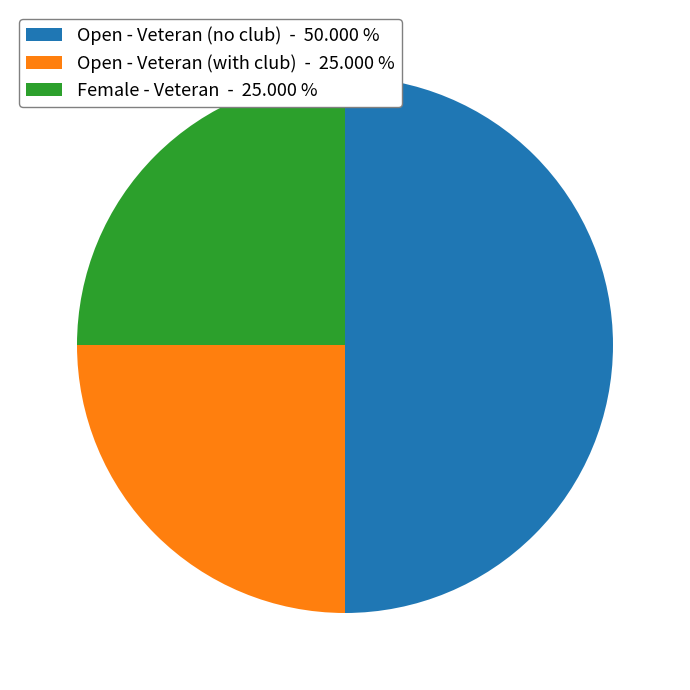

Does Female - Veteran - 25.000 % account for over 50% of the chart?

No